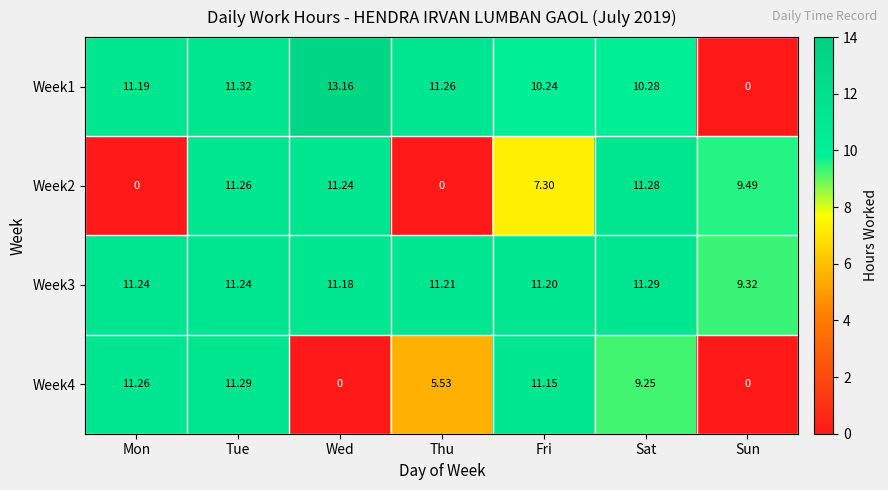

Where is Week1 nearest to the value 6?

Fri